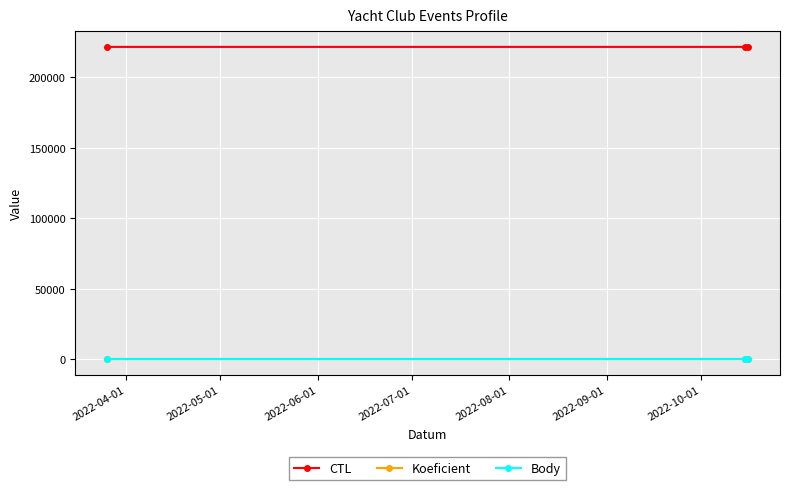

Is this an area chart (filled region under the line)?

No